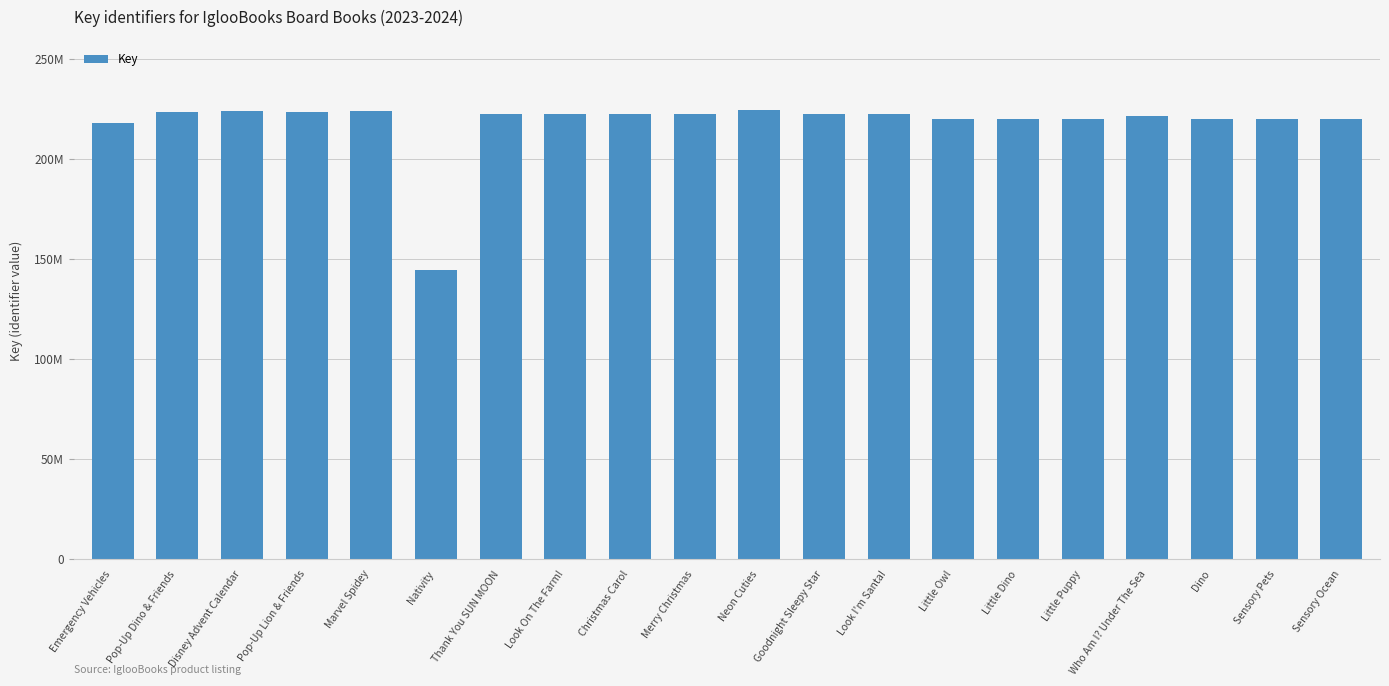

The chart shows a value of 219927345 at Sensory Ocean. True or false?

True